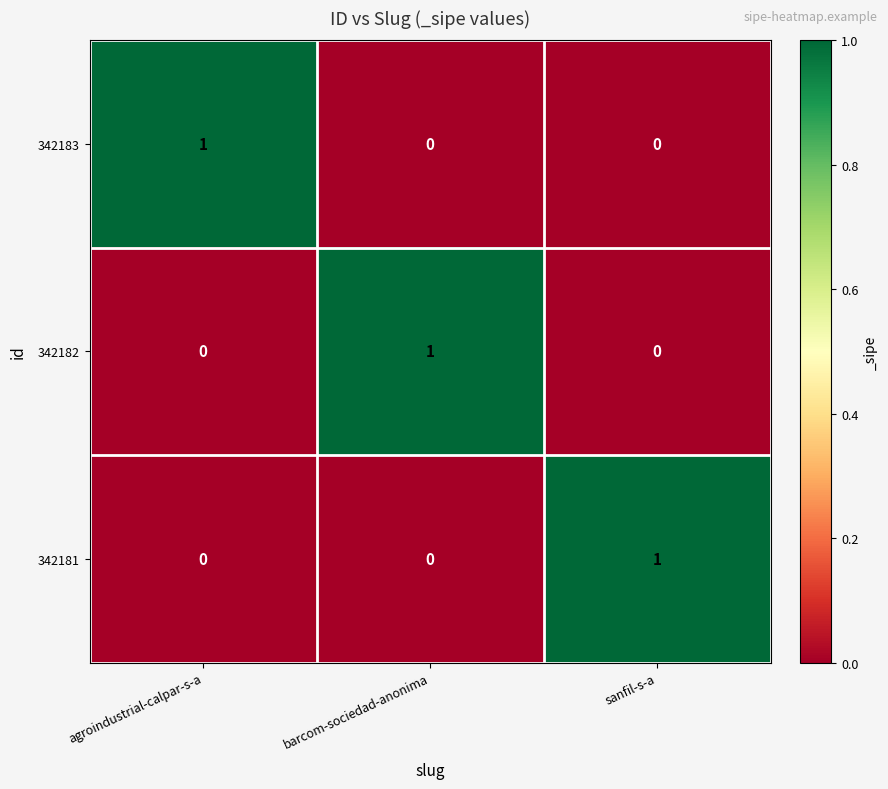

Is it true that 342182 equals -1 at agroindustrial-calpar-s-a?

False